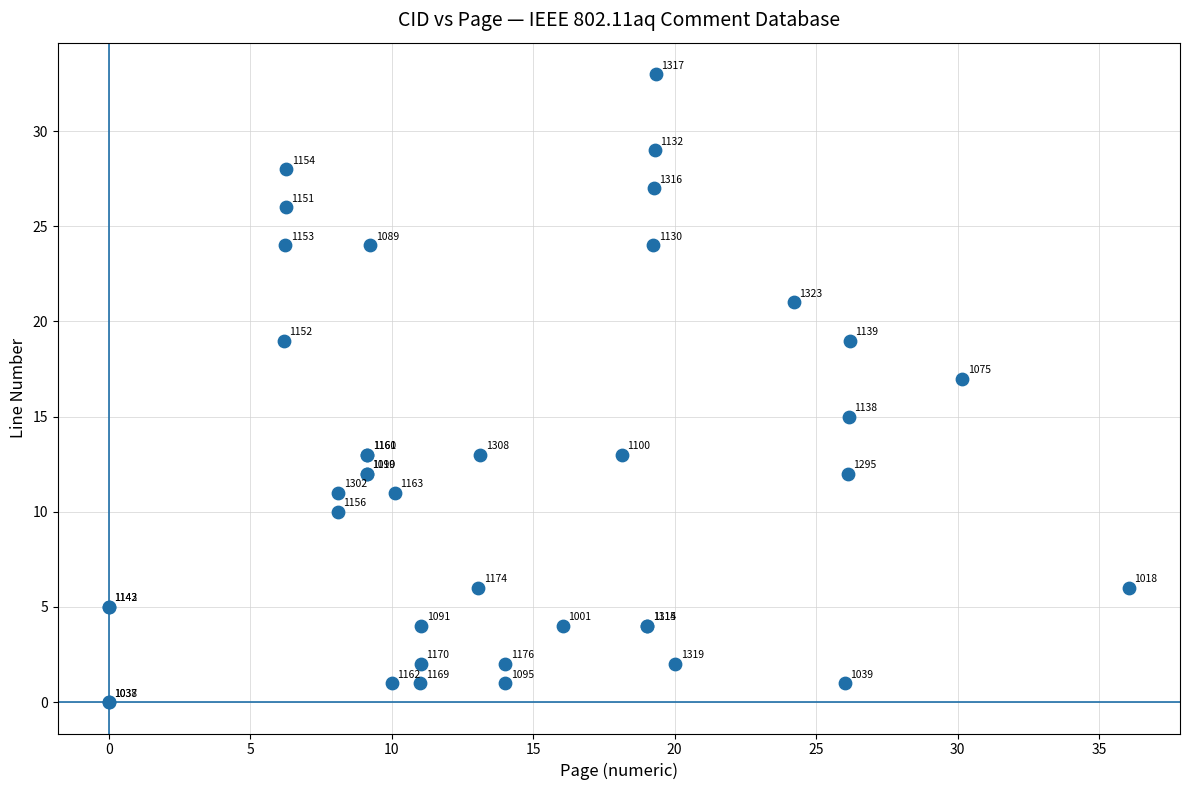

What Y value in the scatter plot is closest to 16?

15